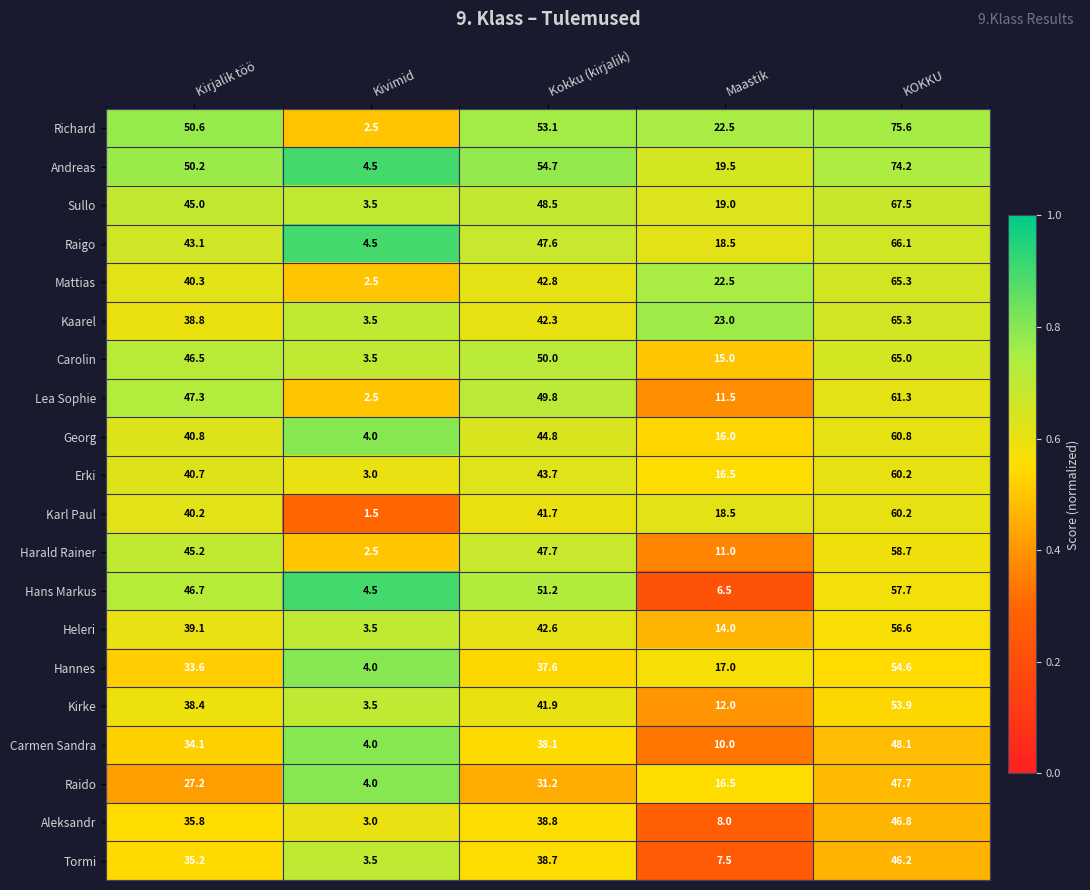

The value of Richard at Kivimid is 2.5. True or false?

True